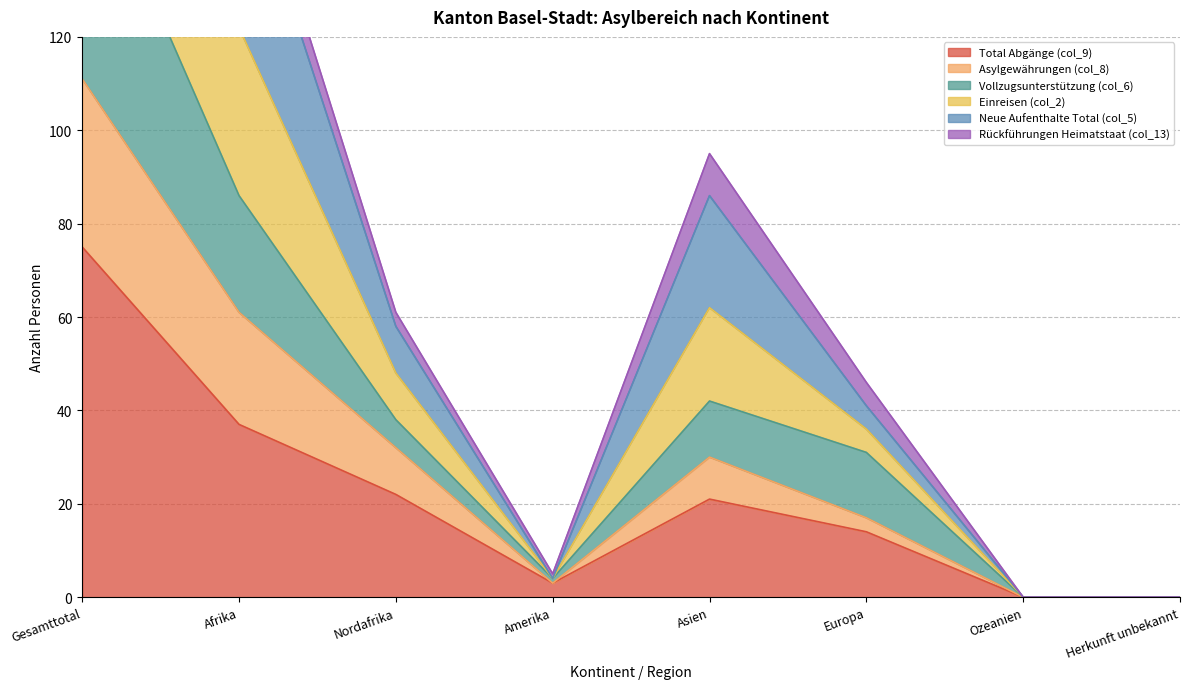

True or false: Einreisen (col_2) and Asylgewährungen (col_8) cross at least once.

False